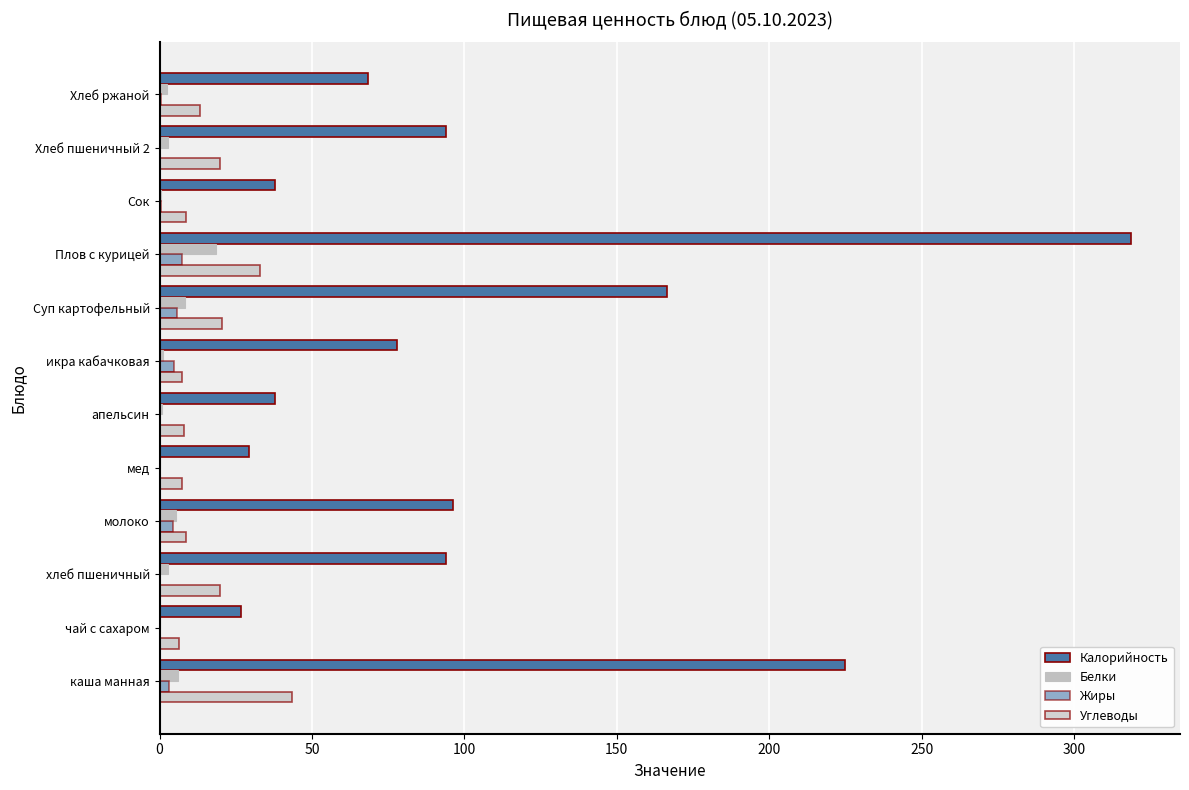

How many categories are shown in the chart?

12